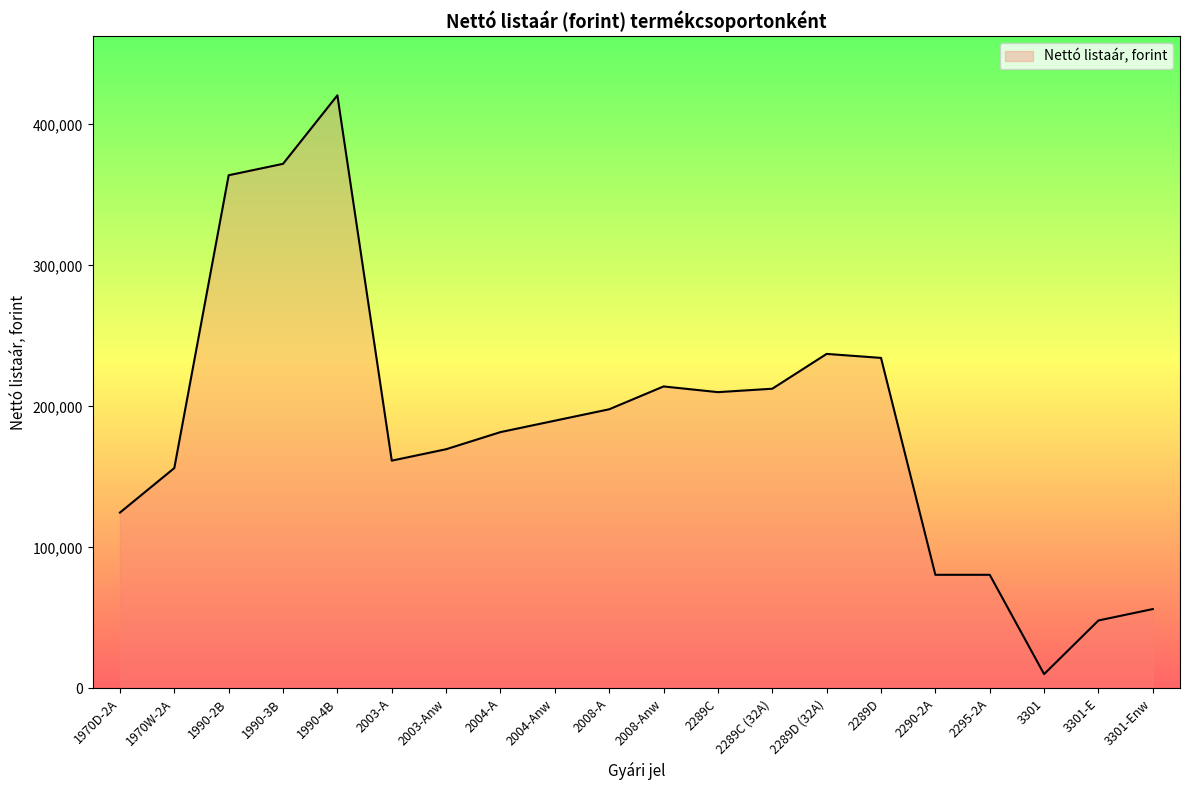

What is the minimum value shown in the chart?

10120